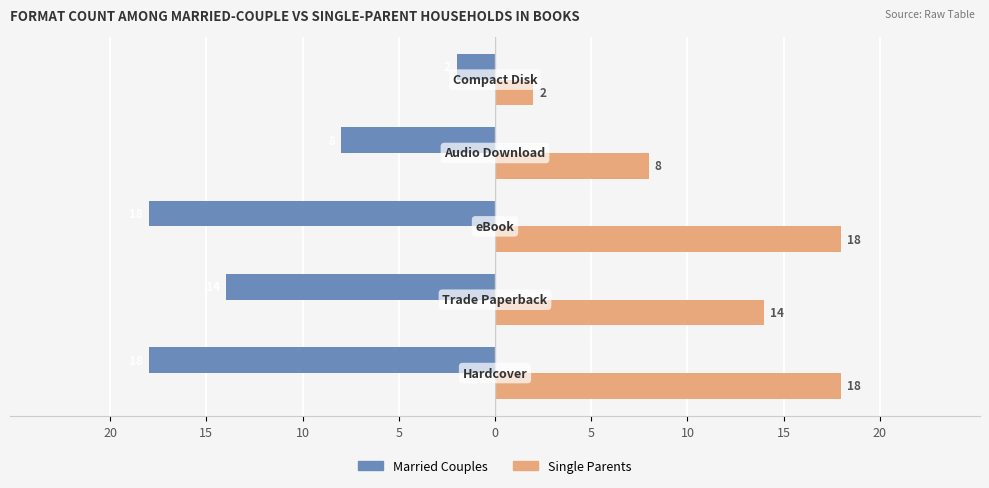

At how many categories does at least one series exceed 0?

5